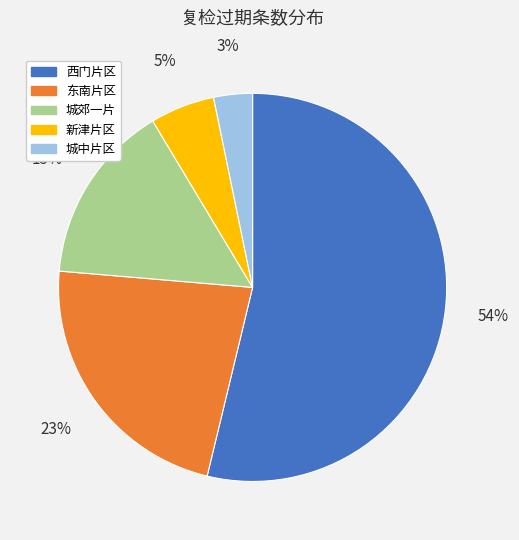

True or false: 东南片区 accounts for 23% of the total.

True